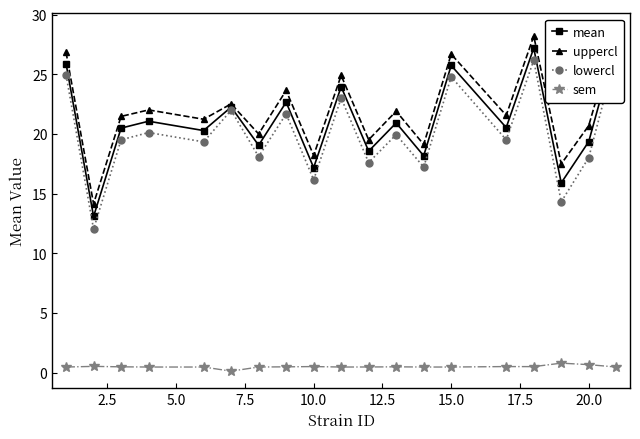

True or false: sem has more than 0 points higher than both neighbors.

True